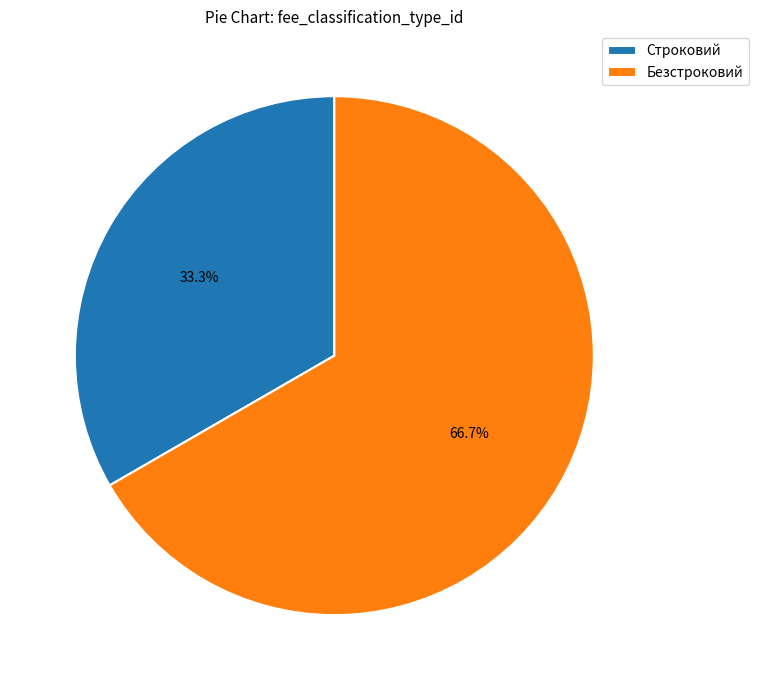

Is there any slice that represents more than half of the pie?

Yes